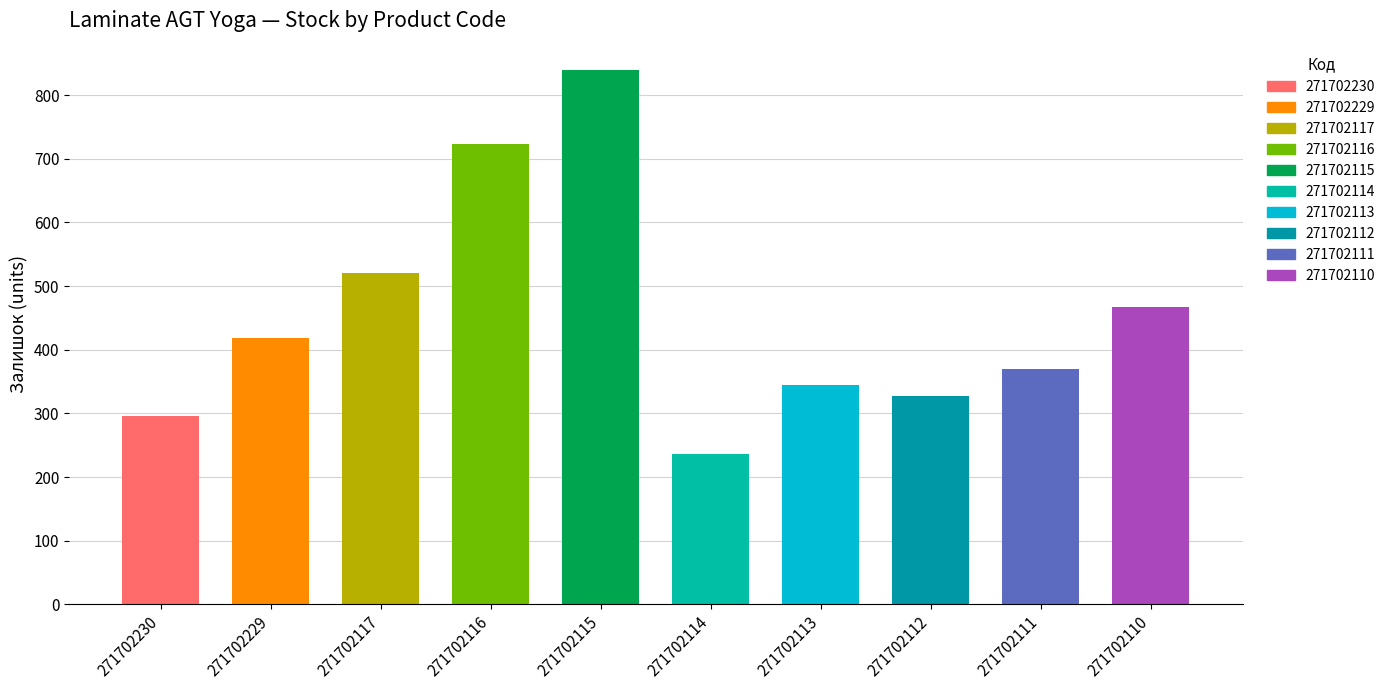

What is the minimum value shown in the chart?

237.0